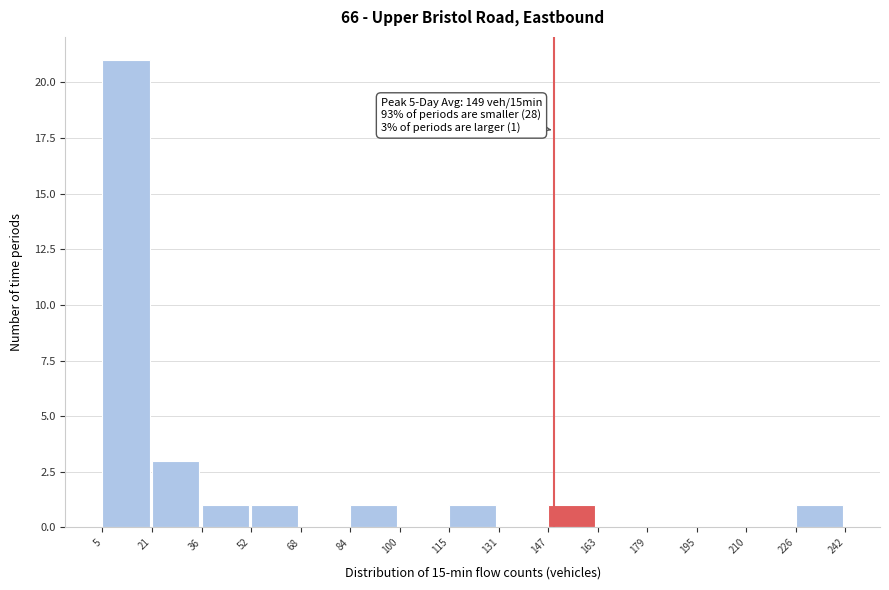

Over which range of the x-axis is the bar tallest?

5 to 21